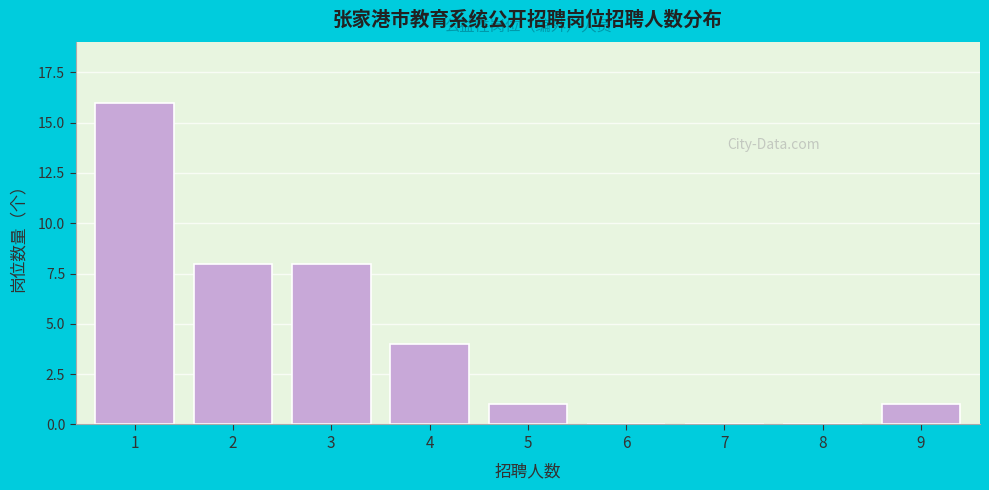

Reading left to right, what are all the values shown in this chart?

1=16	2=8	3=8	4=4	5=1	6=0	7=0	8=0	9=1